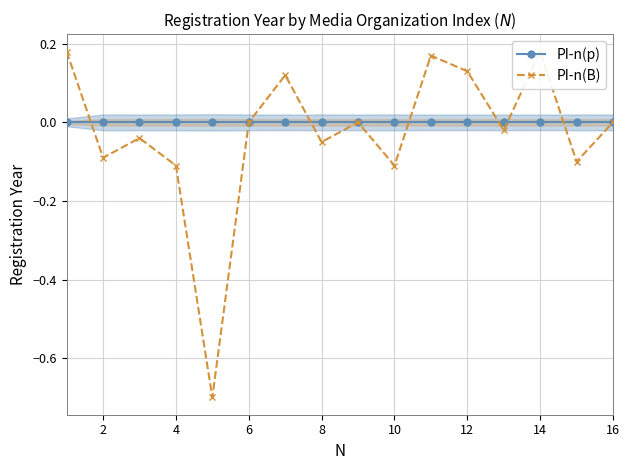

Is it true that PI-n(B) equals 0.3 at 0?

False